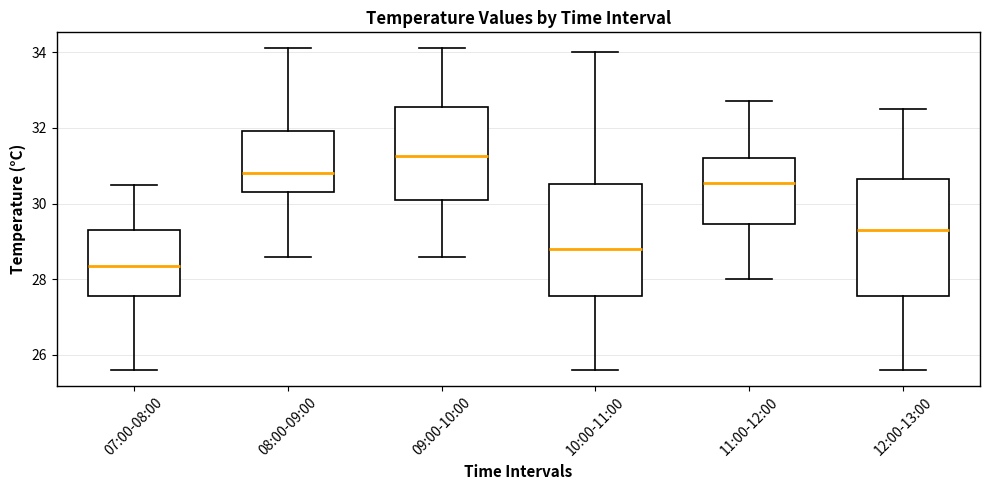

Reading left to right, transcribe this box plot: for each box, give where its median line is, the range the box spans, and where its two whiskers end, as read against the y-axis. The values are not printed on the chart, so give them approximately, as read against the axis.

07:00-08:00: median 28.4, box 27.6 to 29.4, whiskers 25.6 to 30.6
08:00-09:00: median 30.8, box 30.4 to 32.0, whiskers 28.6 to 34.2
09:00-10:00: median 31.2, box 30.2 to 32.6, whiskers 28.6 to 34.2
10:00-11:00: median 28.8, box 27.6 to 30.6, whiskers 25.6 to 34.0
11:00-12:00: median 30.6, box 29.4 to 31.2, whiskers 28.0 to 32.8
12:00-13:00: median 29.4, box 27.6 to 30.6, whiskers 25.6 to 32.6